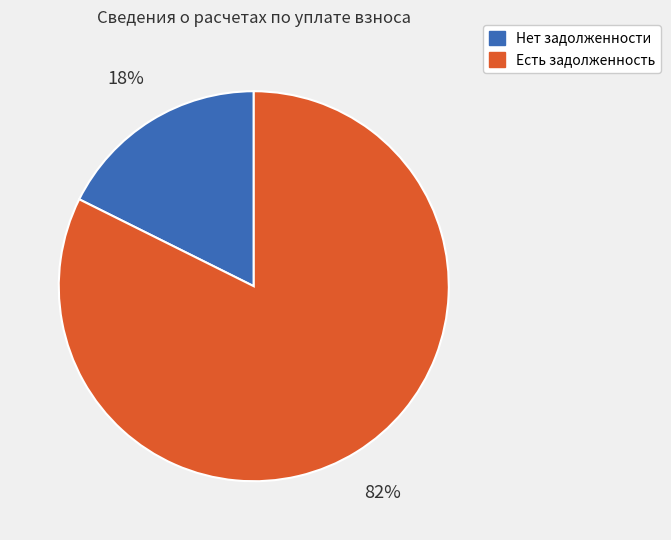

Is there a majority slice in this chart?

Yes